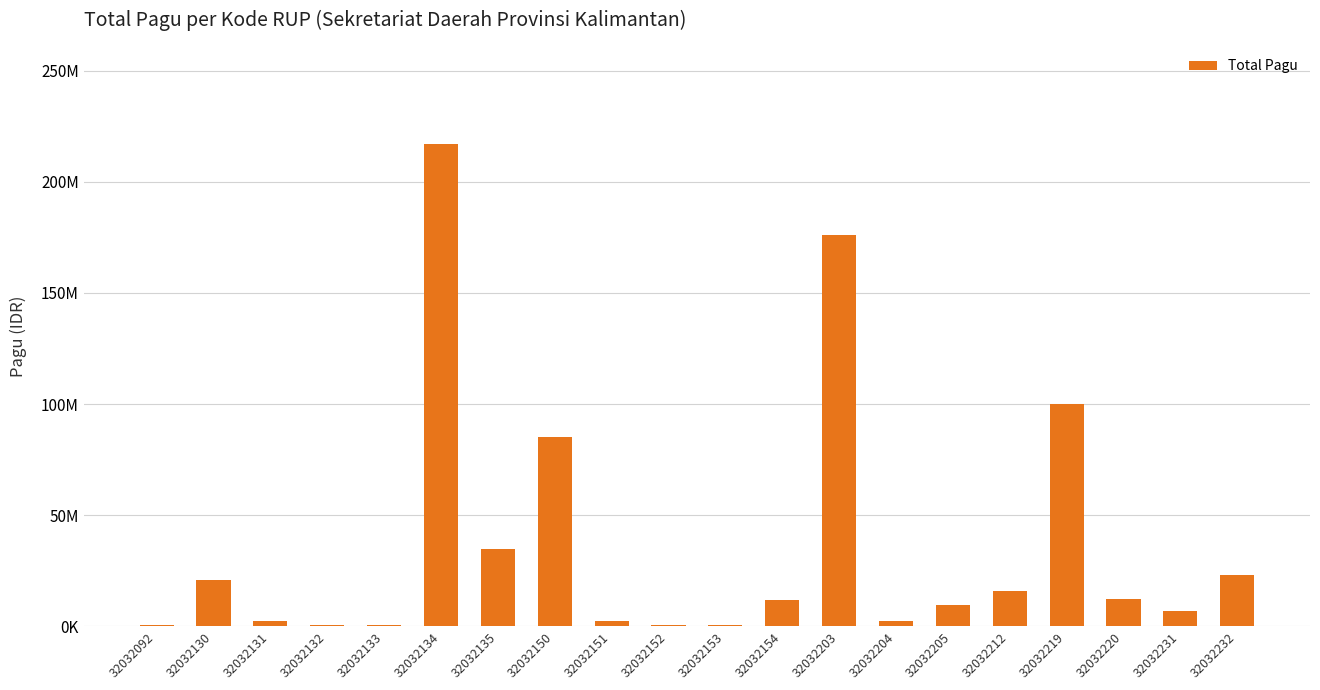

True or false: the data shows 6069699 at 32032205.

False